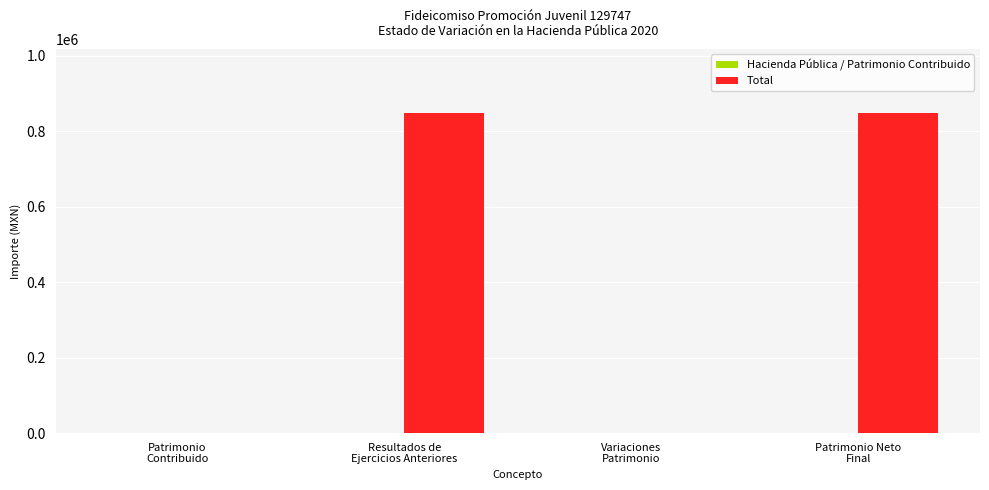

What is the sum of all values?

1698021.8